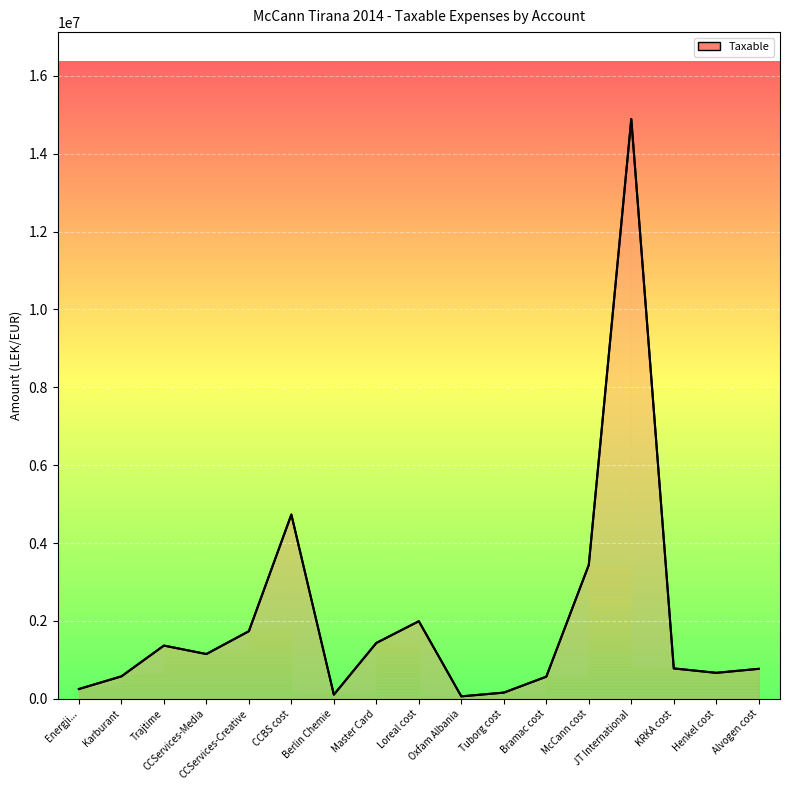

What value does the data have at Karburant?

575296.9